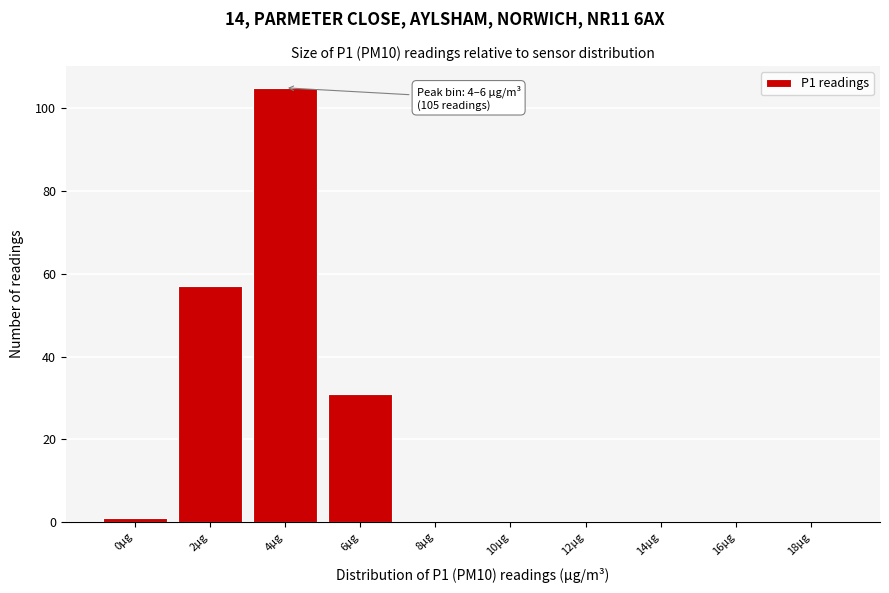

Reading right to left, transcribe all the data shown in this chart.

18µg=0	16µg=0	14µg=0	12µg=0	10µg=0	8µg=0	6µg=31	4µg=105	2µg=57	0µg=1